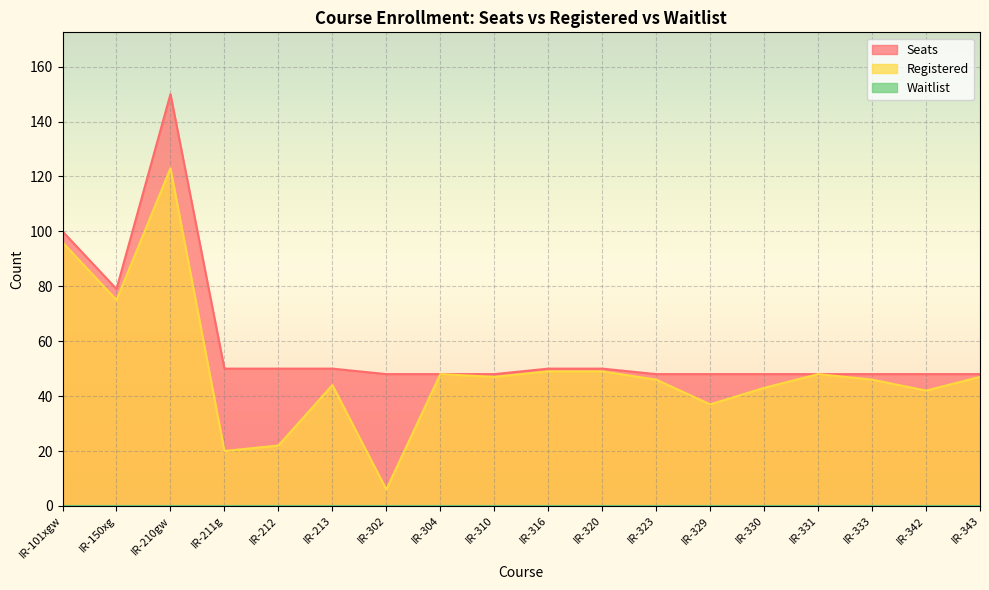

What is the highest value of the Registered series?

123